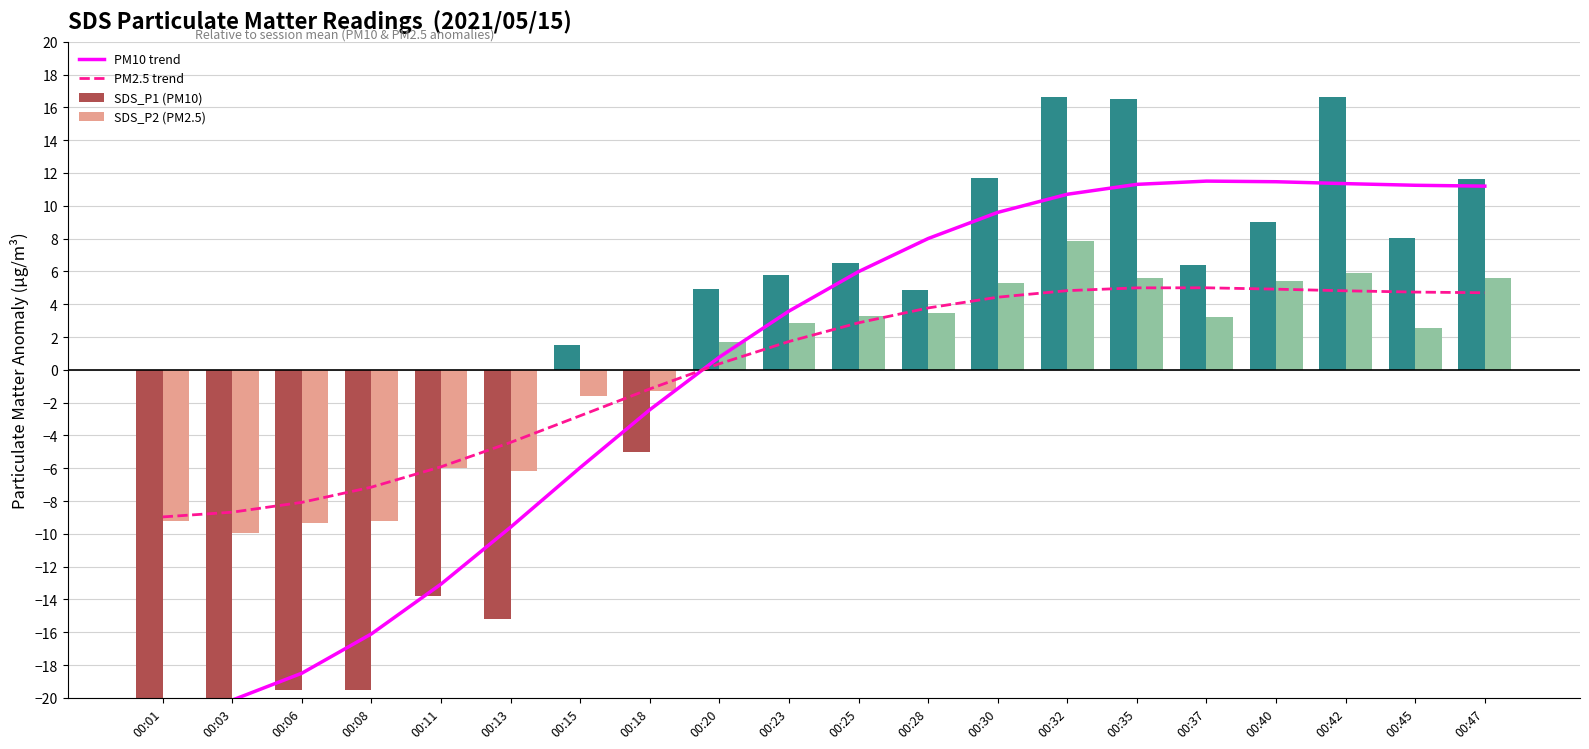

What are all the series names shown in the legend?

PM10 trend, PM2.5 trend, SDS_P1 (PM10), SDS_P2 (PM2.5)